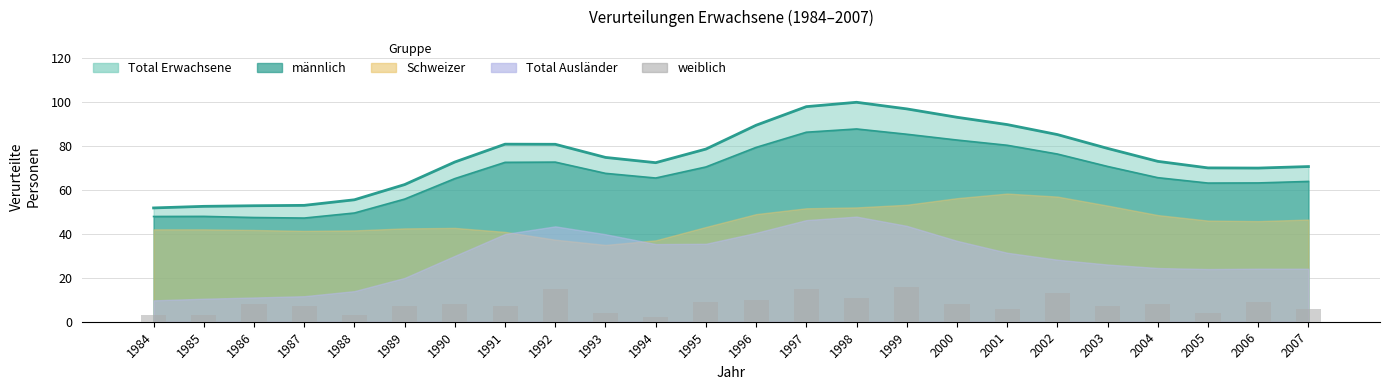

Reading left to right, extract all data points from this chart.

3	3	8	7	3	7	8	7	15	4	2	9	10	15	11	16	8	6	13	7	8	4	9	6